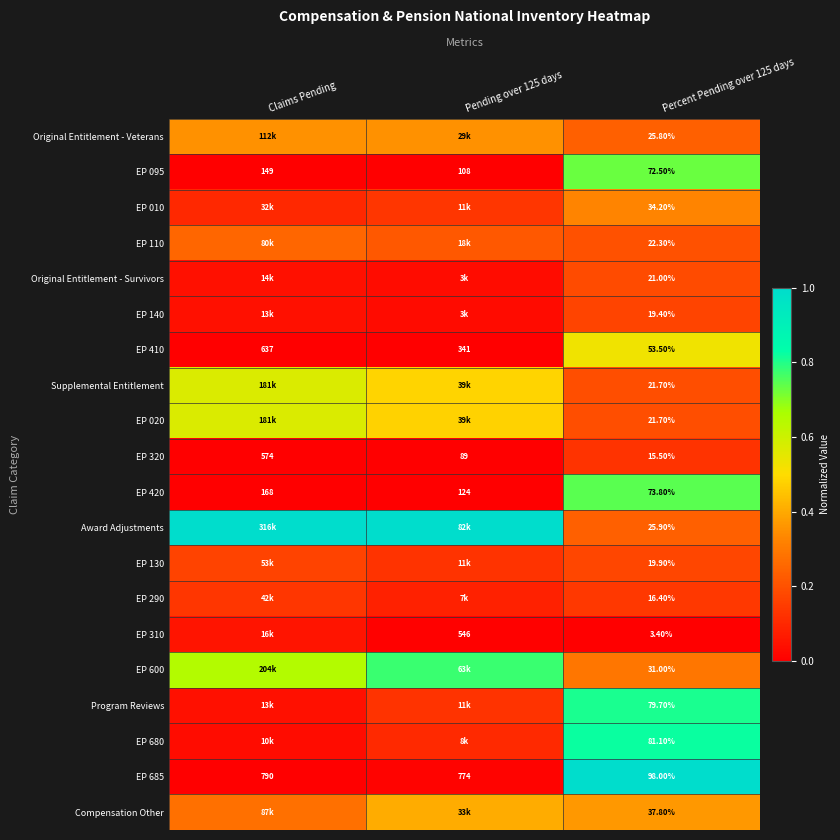

How many data points in EP 685 are less than 774?

1